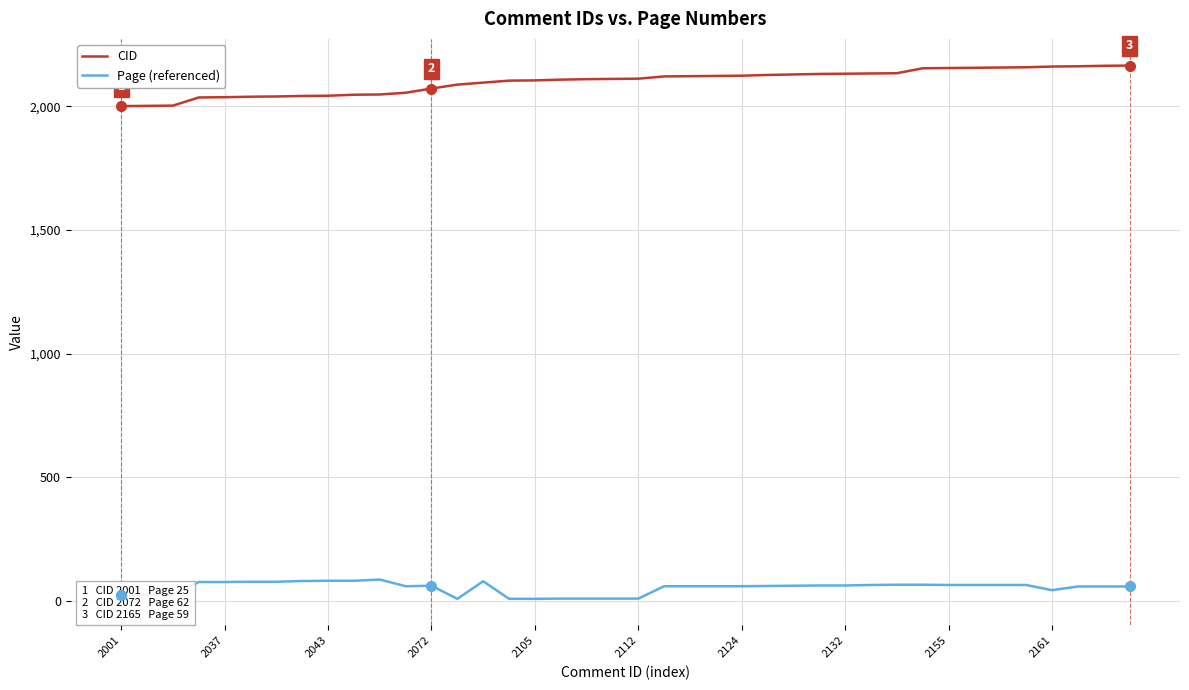

Rank the series by their maximum value, from highest to lowest.

CID, Page (referenced)